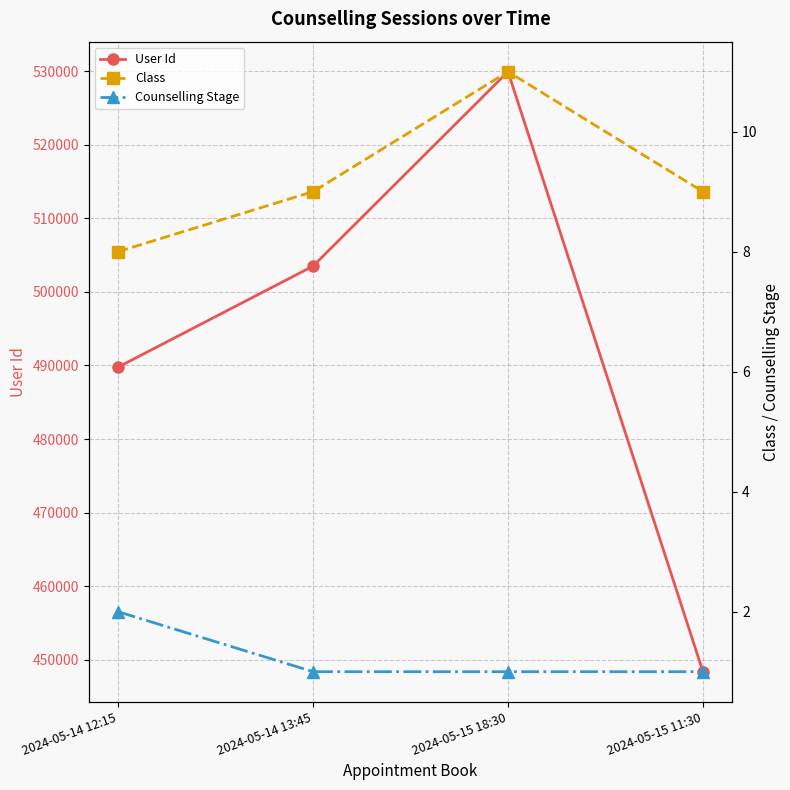

What are all the series names shown in the legend?

User Id, Class, Counselling Stage